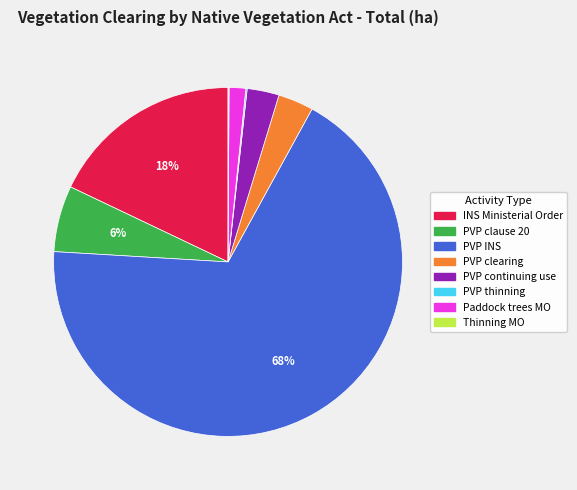

Which slice is the largest?

PVP INS